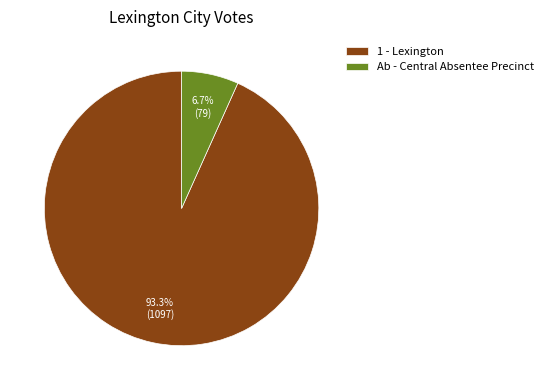

Between 1 - Lexington and Ab - Central Absentee Precinct, which is larger?

1 - Lexington